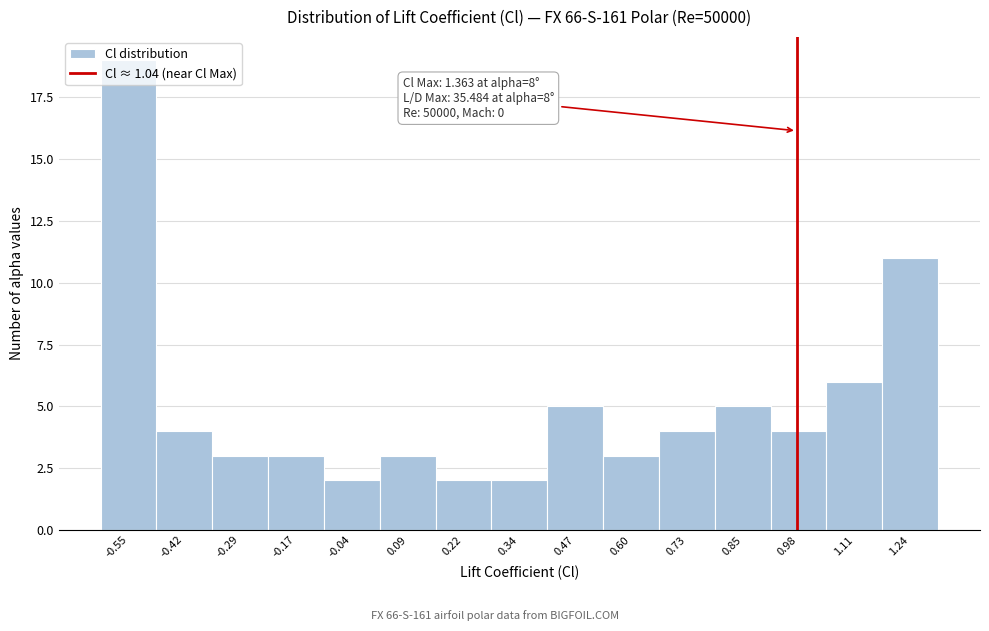

What is the greatest value displayed?

19